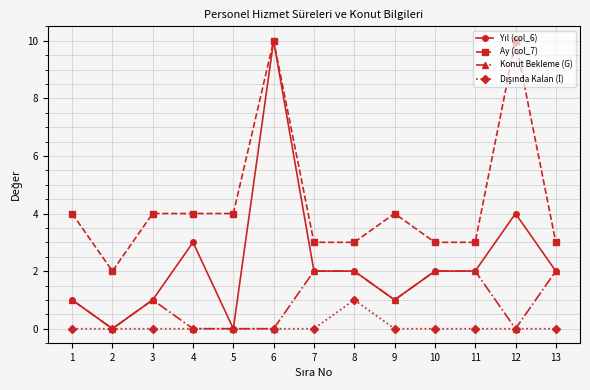

True or false: Ay (col_7) has a value of 4 at 13.

False